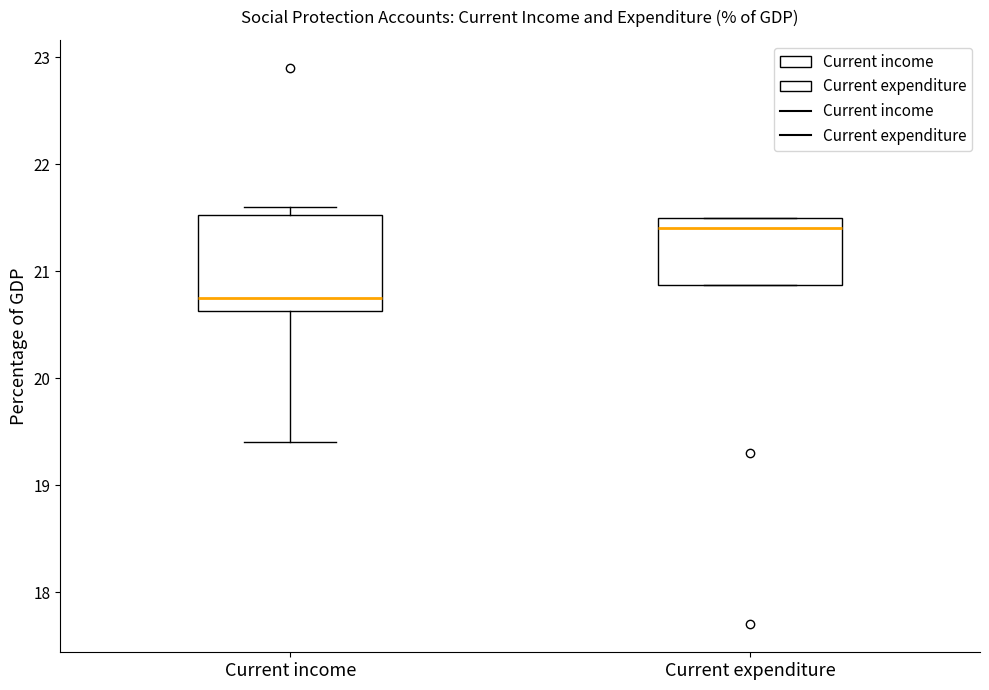

Which box is the tallest, from its lower edge to its upper edge?

Current income